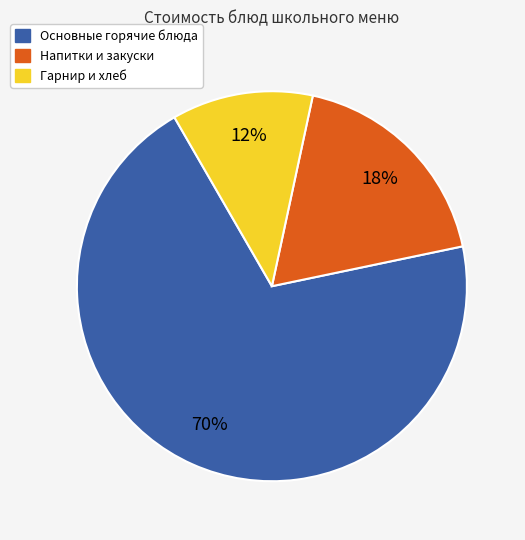

To the nearest percent, what is the average slice percentage?

33%